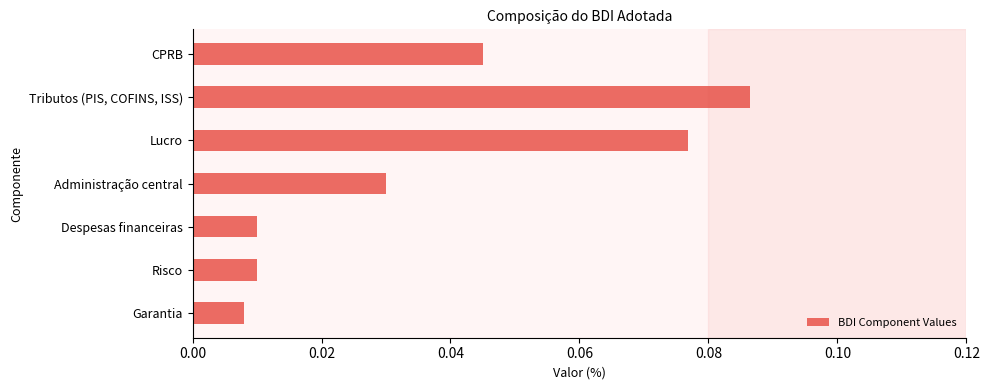

Which has a higher value, Despesas financeiras or CPRB?

CPRB